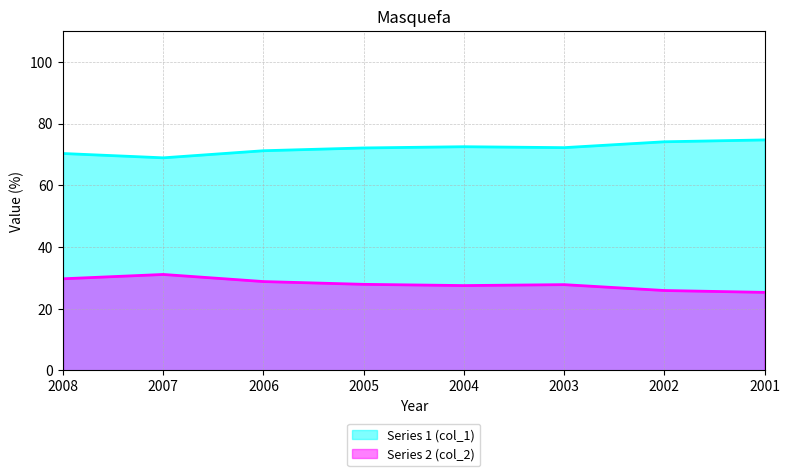

What is the difference between the maximum and minimum values in the col_1 series?

5.8